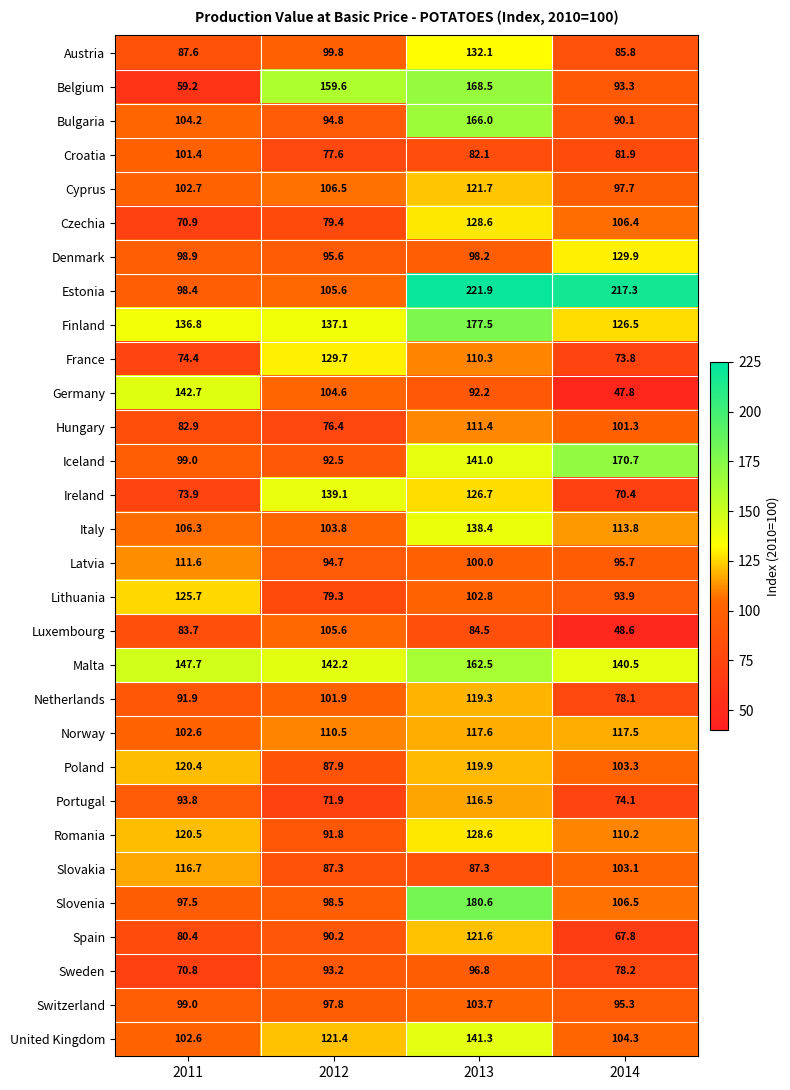

What is the difference between the highest and lowest values at 2014?

169.5